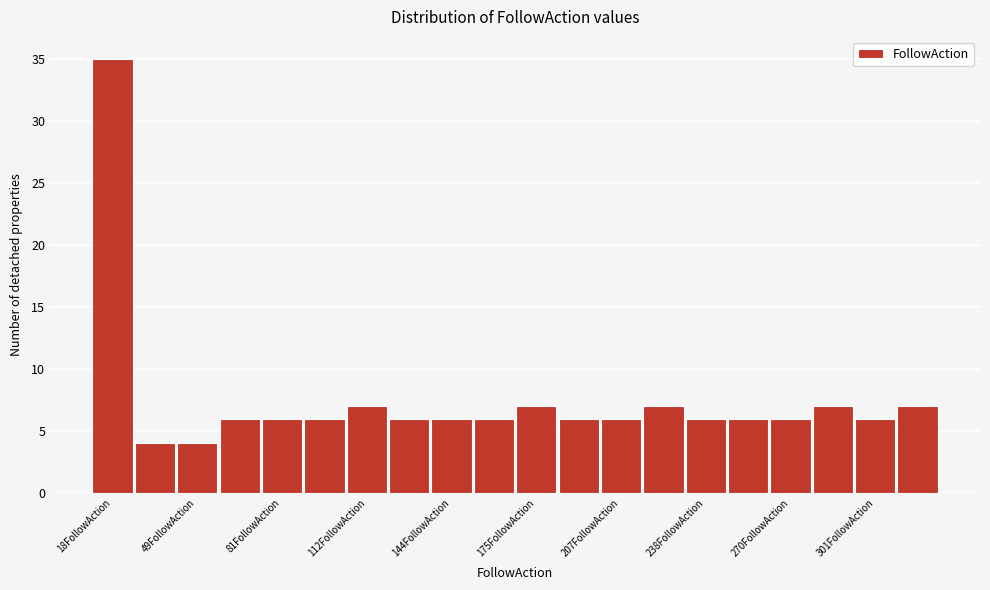

Around what value on the x-axis is the tallest bar? Give the approximate position of its centre, as read against the axis.

20